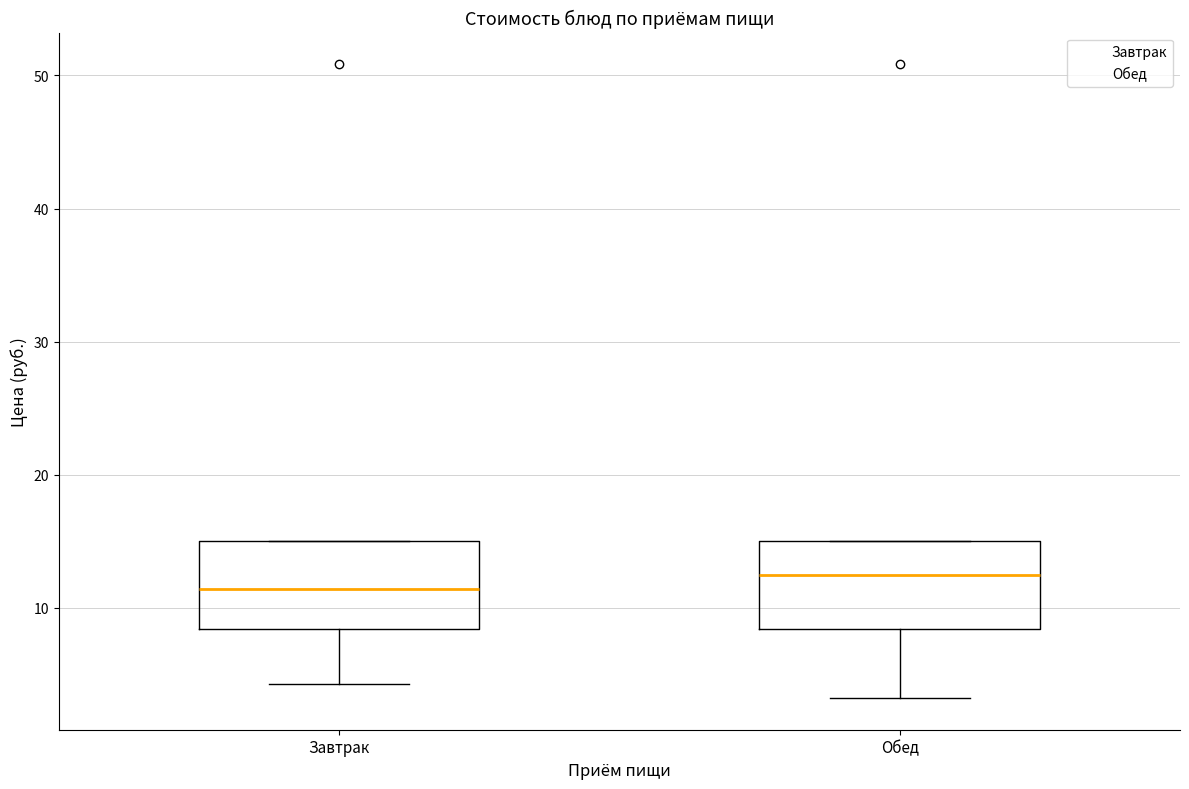

Where does the median line of the box for Обед sit on the y-axis? The values are not printed on the chart, so give them approximately, as read against the axis.

12